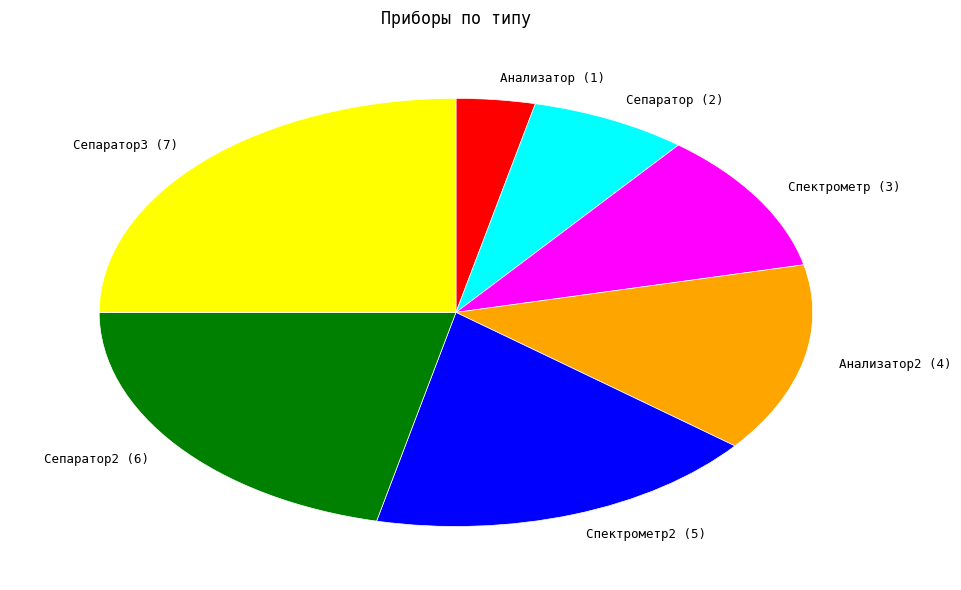

How many segments does this pie chart have?

7